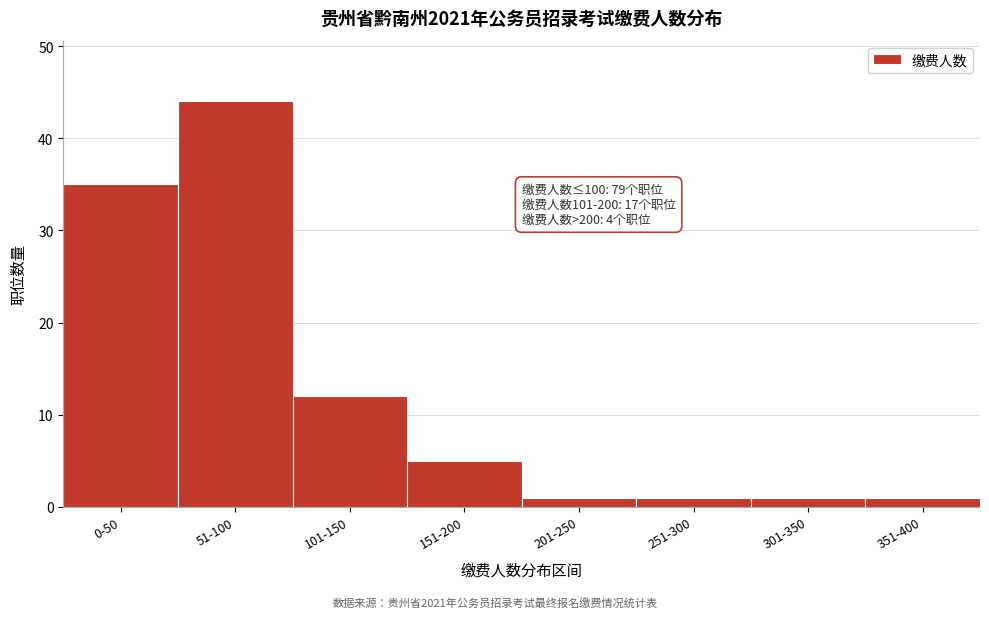

Reading left to right, transcribe all the data shown in this chart.

0-50=35	51-100=44	101-150=12	151-200=5	201-250=1	251-300=1	301-350=1	351-400=1